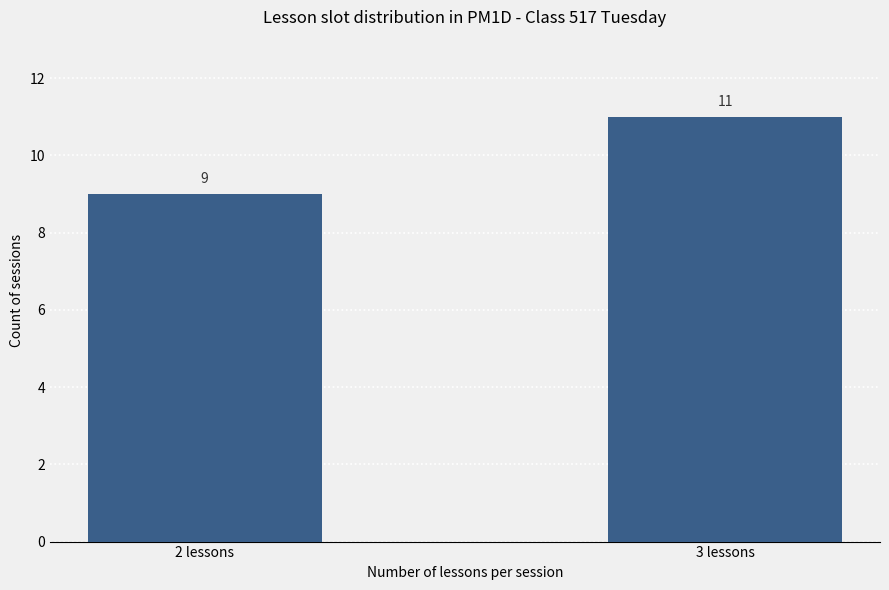

Where is the data nearest to the value 10?

2 lessons